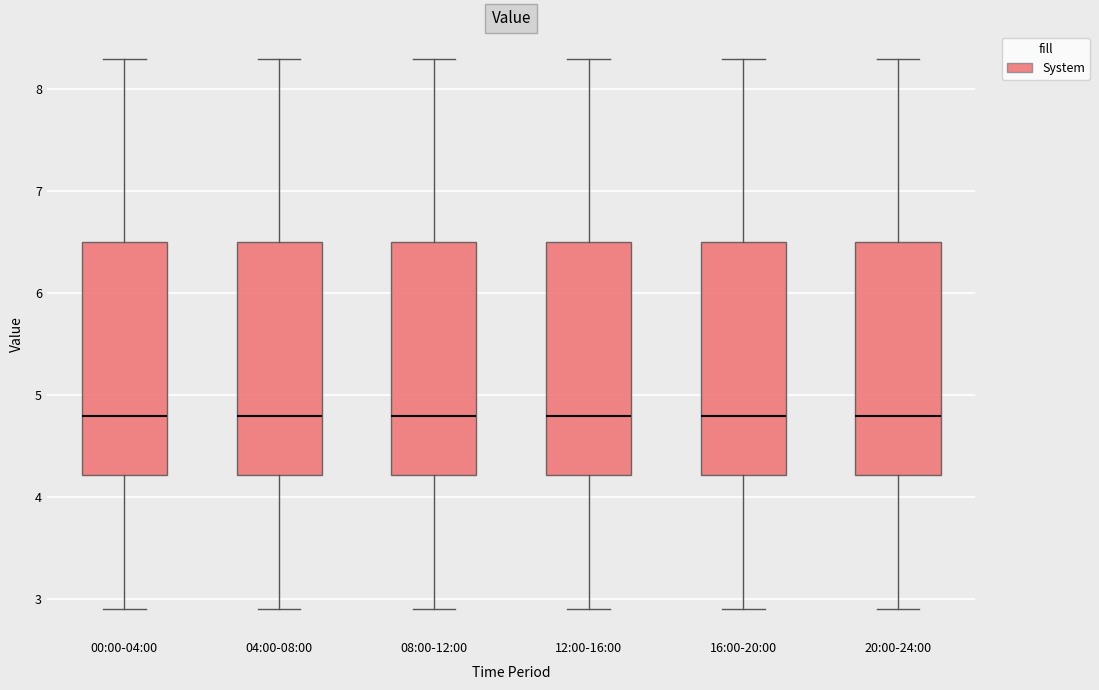

Where does the upper whisker of the box for 04:00-08:00 end on the y-axis? The values are not printed on the chart, so give them approximately, as read against the axis.

8.3